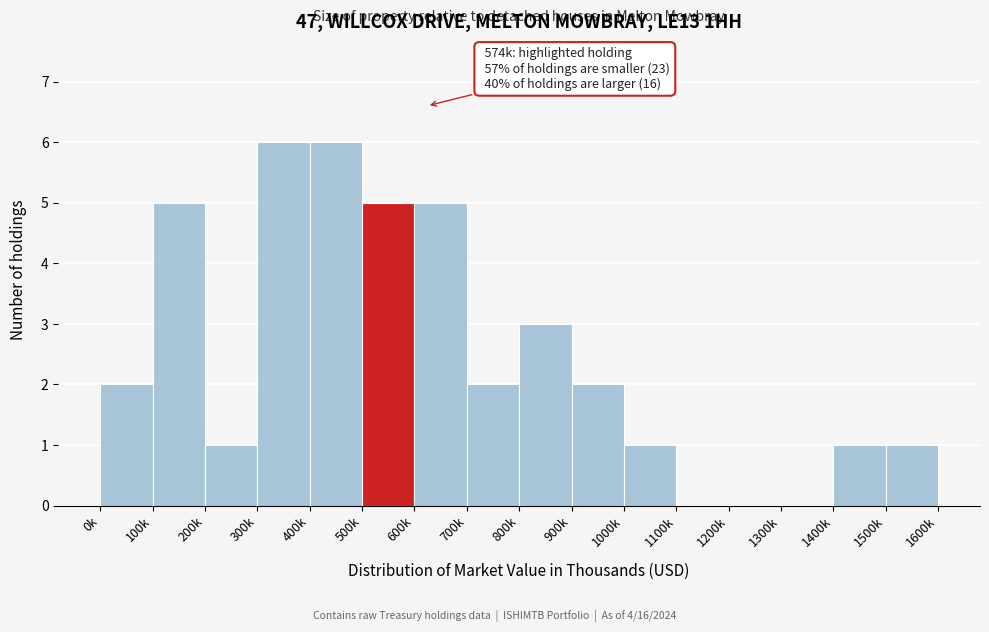

Reading left to right, list all the values displayed in this chart.

0k=2	100k=5	200k=1	300k=6	400k=6	500k=5	600k=5	700k=2	800k=3	900k=2	1000k=1	1100k=0	1200k=0	1300k=0	1400k=1	1500k=1